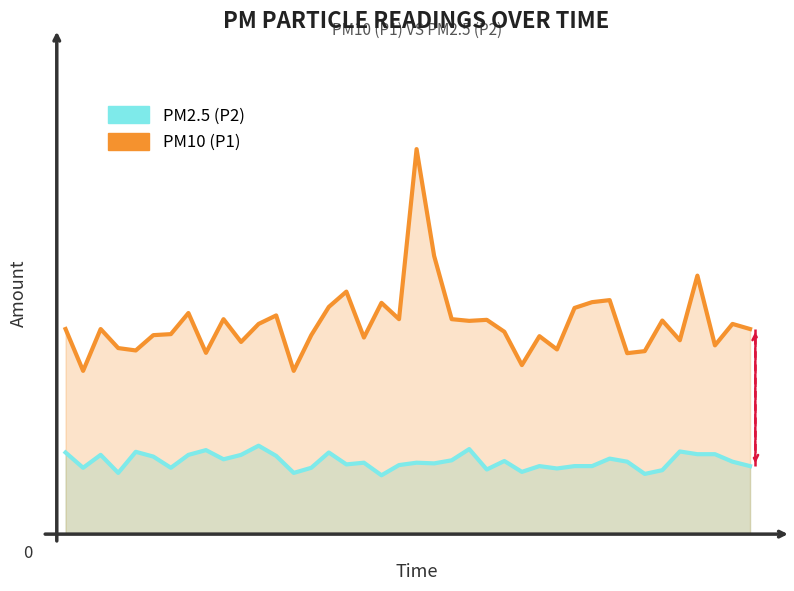

Reading right to left, what are all the values shown in this chart?

PM2.5 (P2): 39=2.0	38=2.1	37=2.4	36=2.4	35=2.4	34=1.9	33=1.8	32=2.1	31=2.2	30=2.0	29=2.0	28=1.9	27=2.0	26=1.8	25=2.1	24=1.9	23=2.5	22=2.2	21=2.1	20=2.1	19=2.0	18=1.7	17=2.1	16=2.0	15=2.4	14=1.9	13=1.8	12=2.3	11=2.6	10=2.3	9=2.2	8=2.5	7=2.3	6=1.9	5=2.3	4=2.4	3=1.8	2=2.3	1=1.9	0=2.4
PM10 (P1): 39=6.0	38=6.2	37=5.5	36=7.6	35=5.7	34=6.3	33=5.4	32=5.3	31=6.9	30=6.8	29=6.7	28=5.4	27=5.8	26=5.0	25=6.0	24=6.3	23=6.3	22=6.3	21=8.2	20=11.3	19=6.3	18=6.8	17=5.8	16=7.1	15=6.7	14=5.8	13=4.8	12=6.4	11=6.2	10=5.7	9=6.3	8=5.3	7=6.5	6=5.9	5=5.8	4=5.4	3=5.5	2=6.0	1=4.8	0=6.0